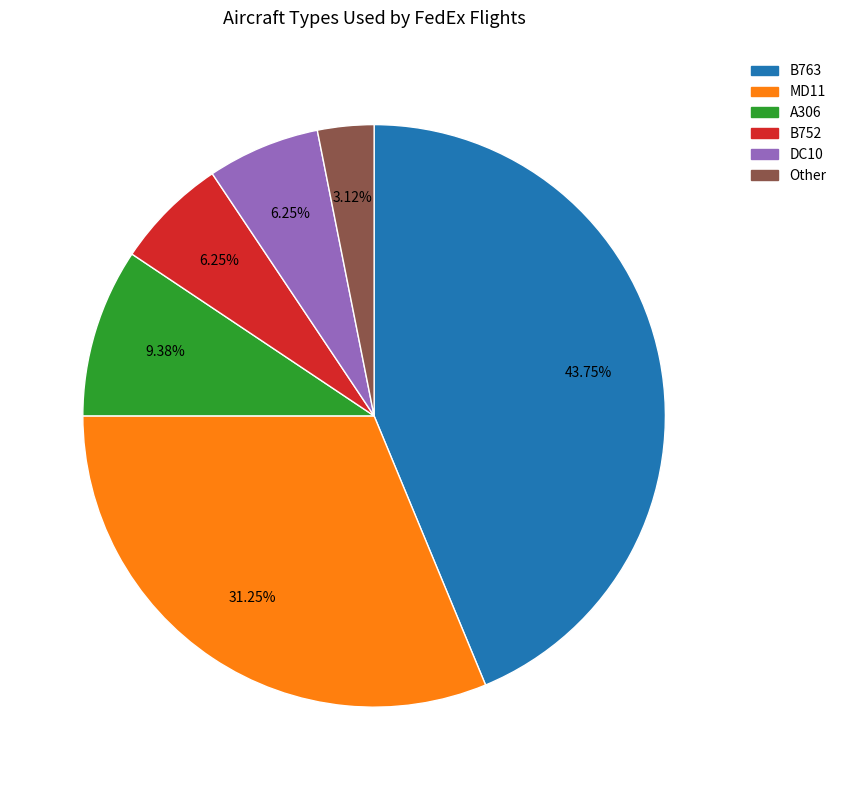

Is there any slice that represents more than half of the pie?

No